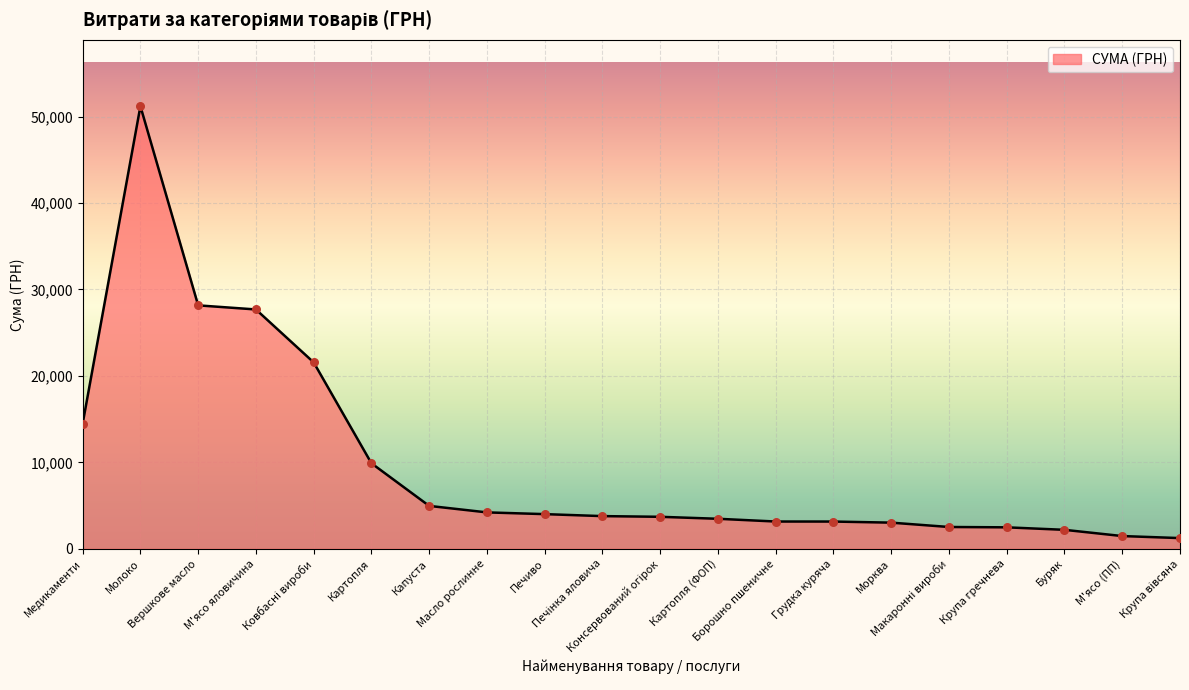

What is the maximum value shown in the chart?

51204.7